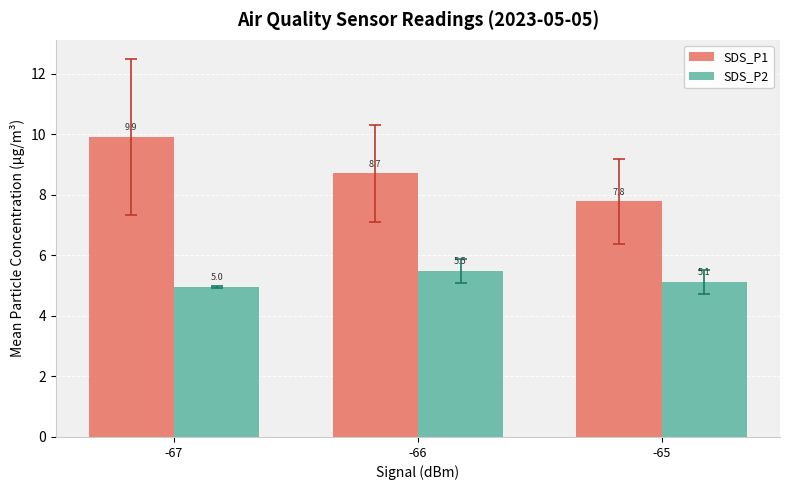

Is it true that SDS_P2 equals 5.0 at -67?

True